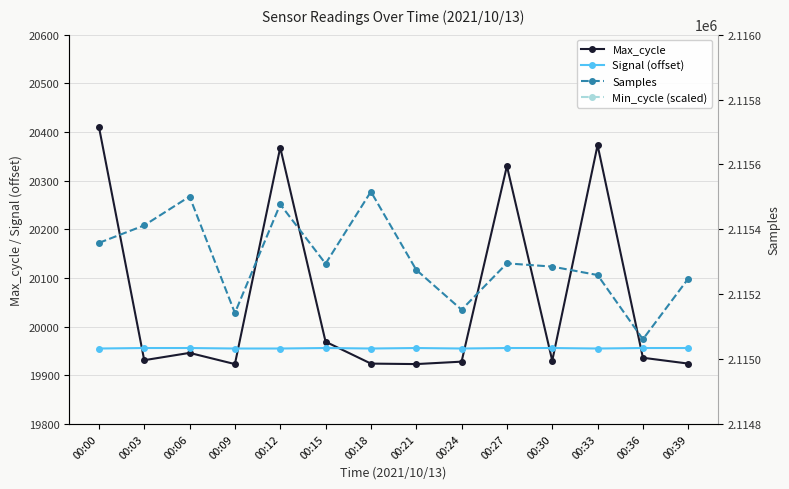

What value does the Min_cycle (scaled) series have at 00:24?

4213800